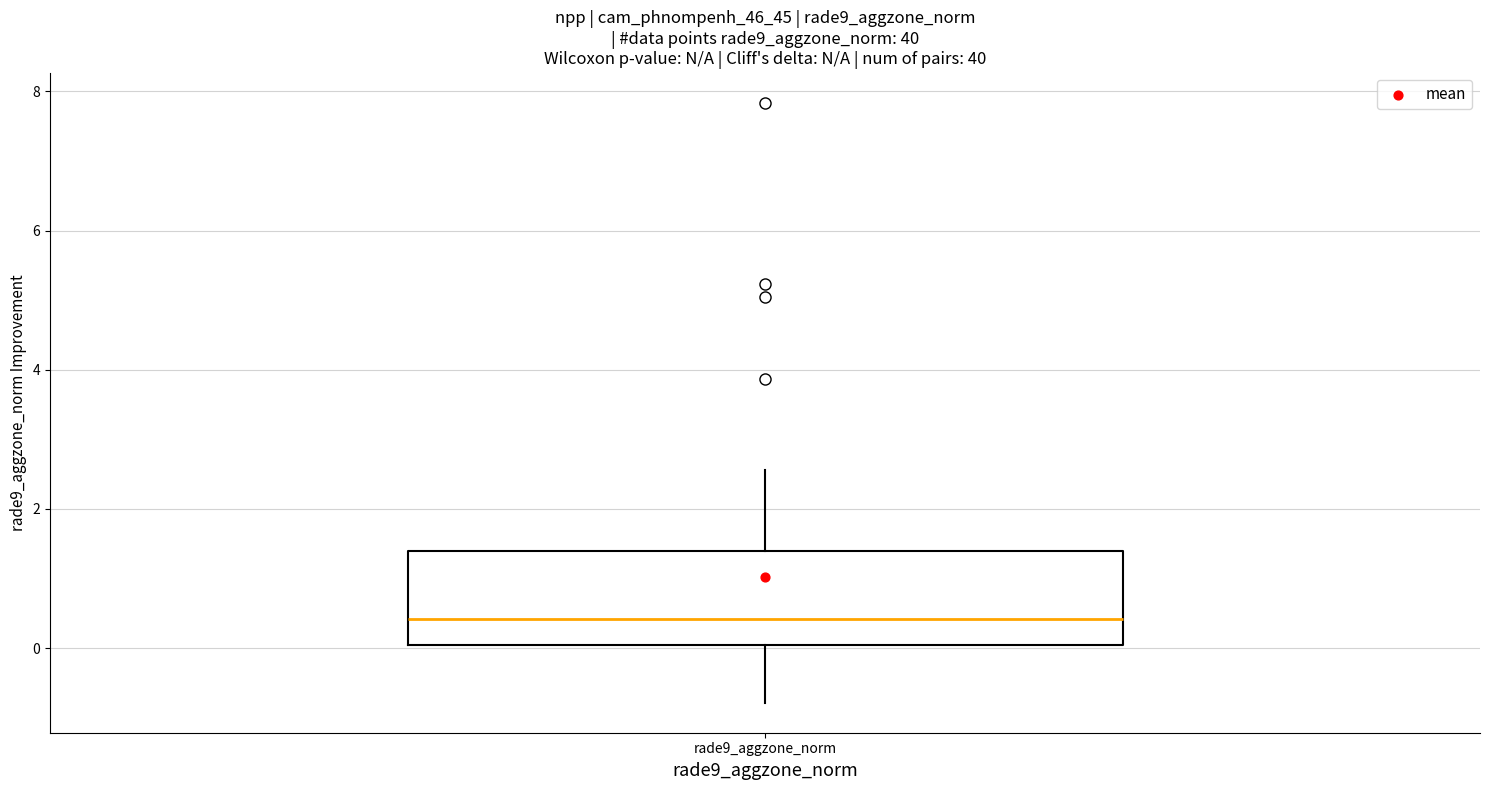

Read this box plot against the y-axis: the position of the median line, the range covered by the box, and the ends of both whiskers. The values are not printed on the chart, so give them approximately, as read against the axis.

median 0.4, box 0.0 to 1.4, whiskers -0.8 to 2.6